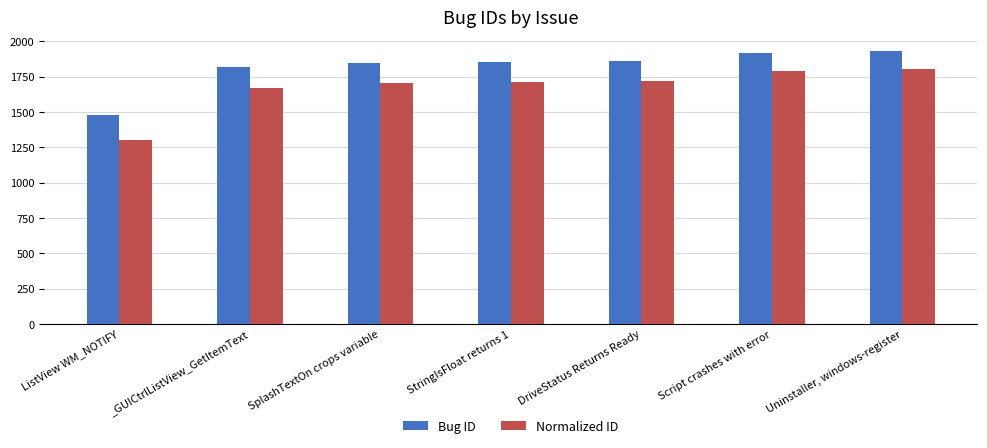

The value of Normalized ID at ListView WM_NOTIFY is 2054.3. True or false?

False